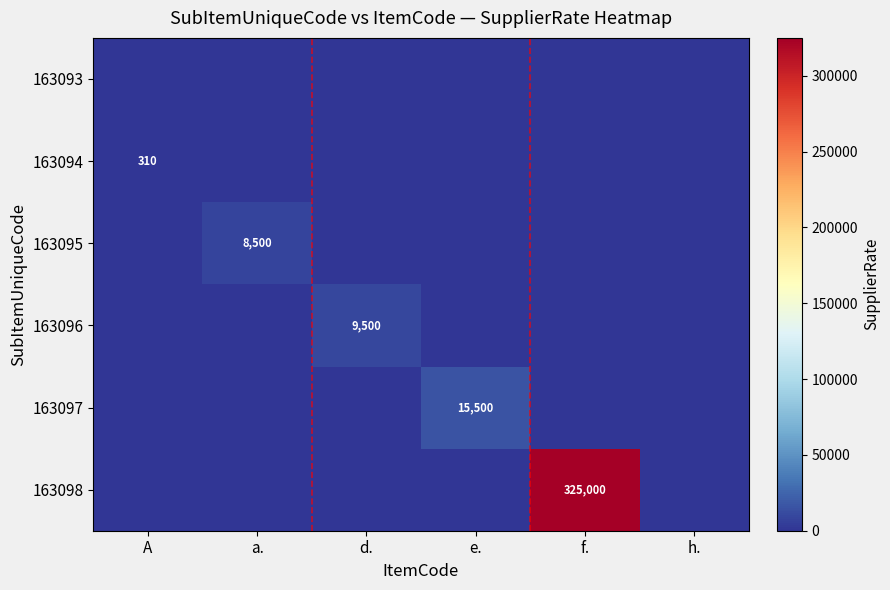

Which category has the lowest value in the 163095 series?

A